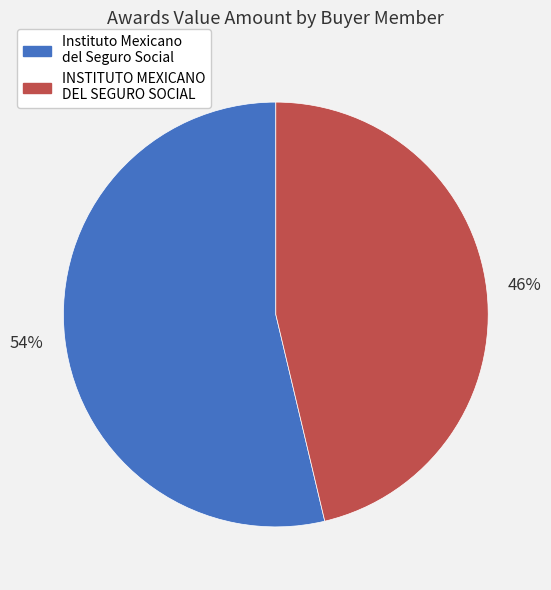

To the nearest percent, what percentage of the pie is INSTITUTO MEXICANO DEL SEGURO SOCIAL?

46%